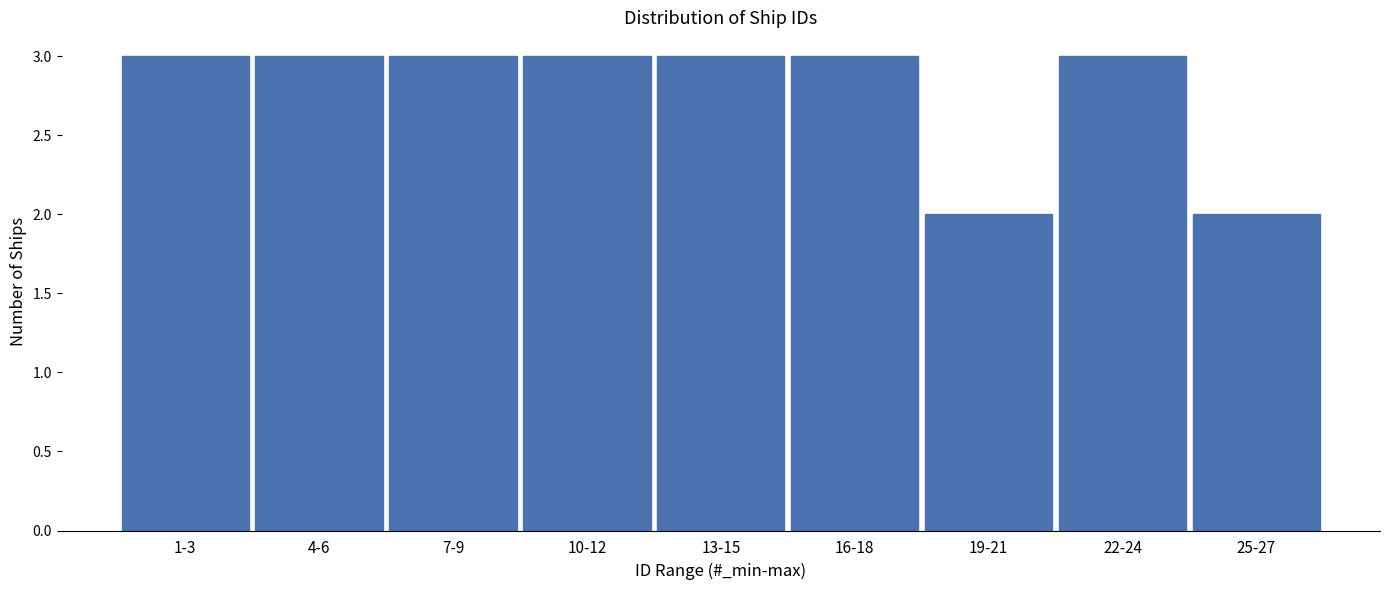

Reading right to left, what are all the values shown in this chart?

2	3	2	3	3	3	3	3	3